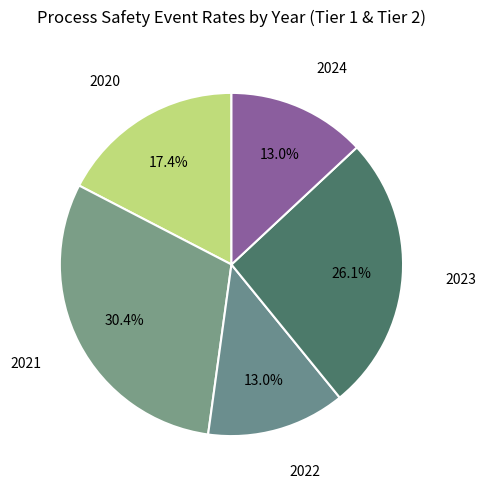

Is there any slice that represents more than half of the pie?

No